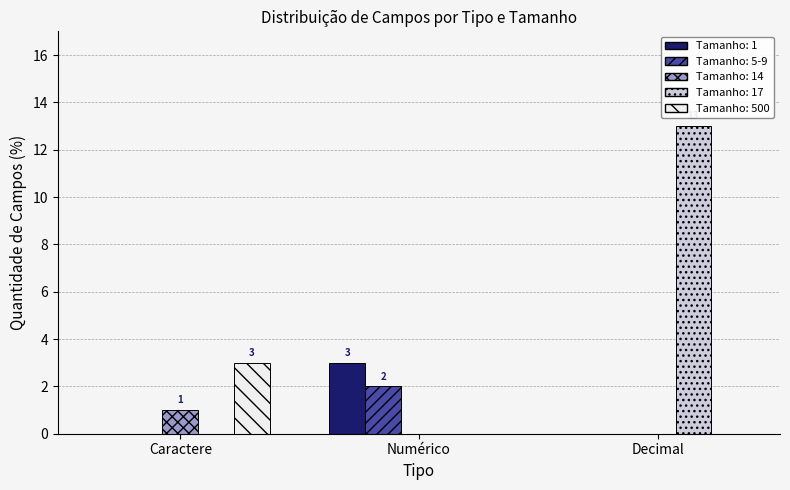

Is the value of Tamanho: 500 at Numérico greater than the value of Tamanho: 14 at Caractere?

No